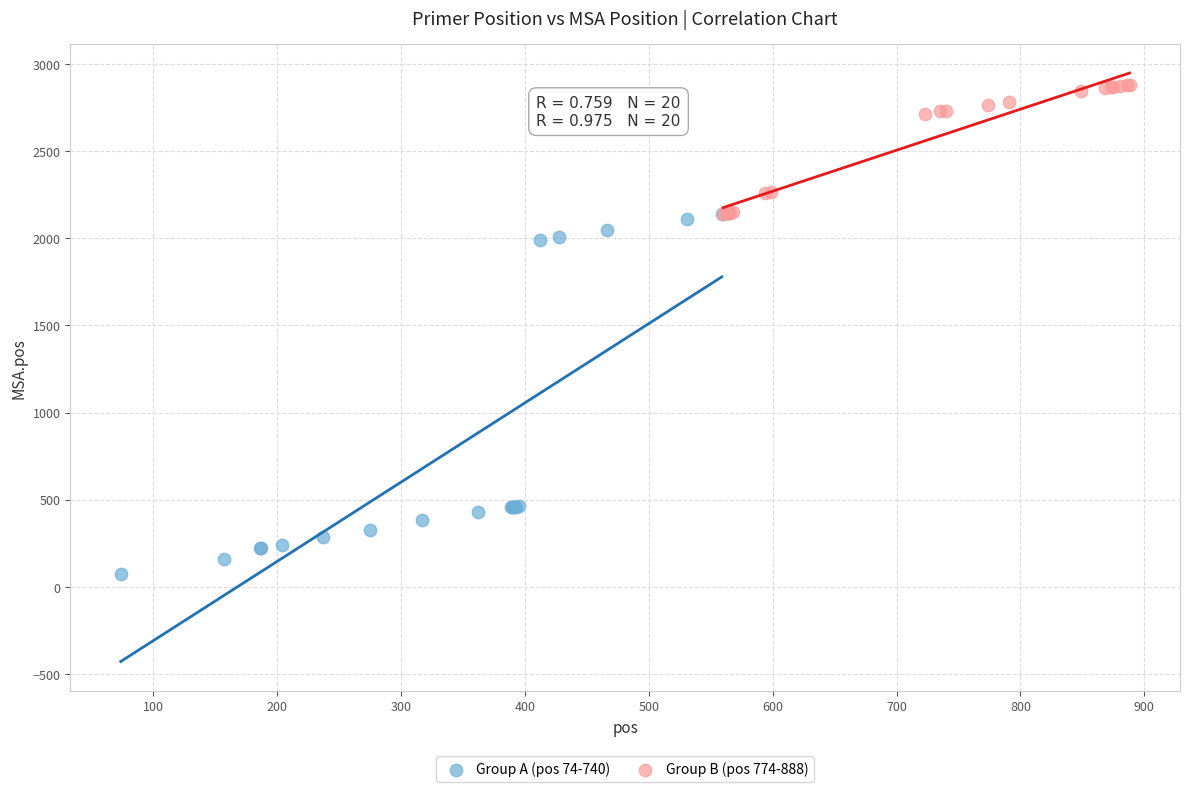

Which series contains the highest Y value?

Group B (pos 774-888)